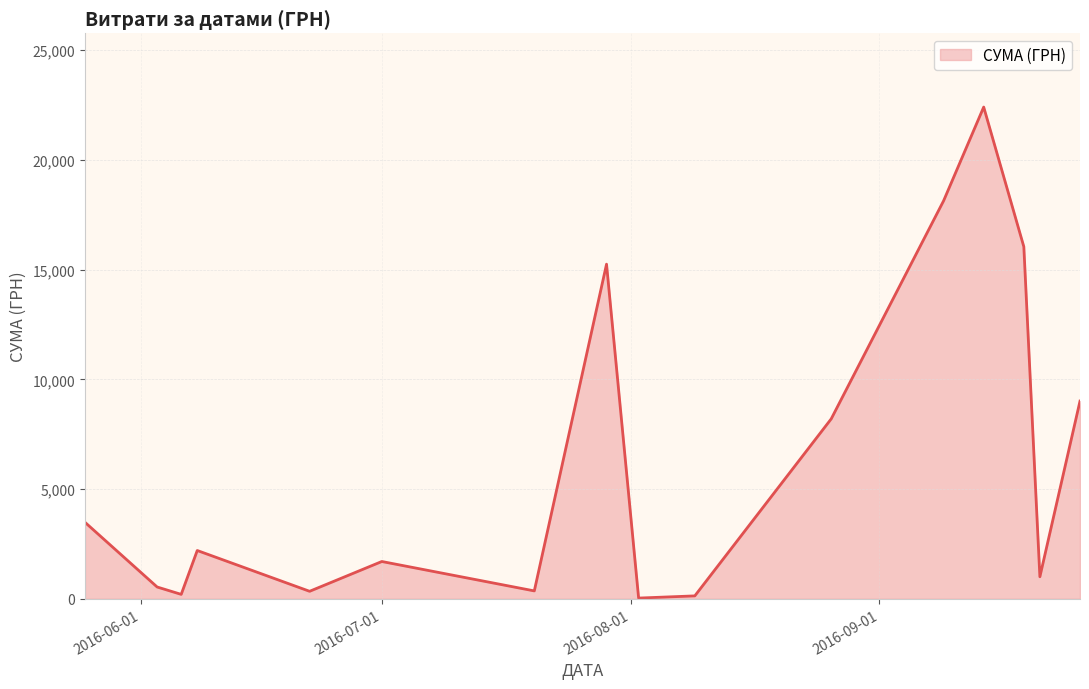

What is the difference between the maximum and minimum values?

22365.5